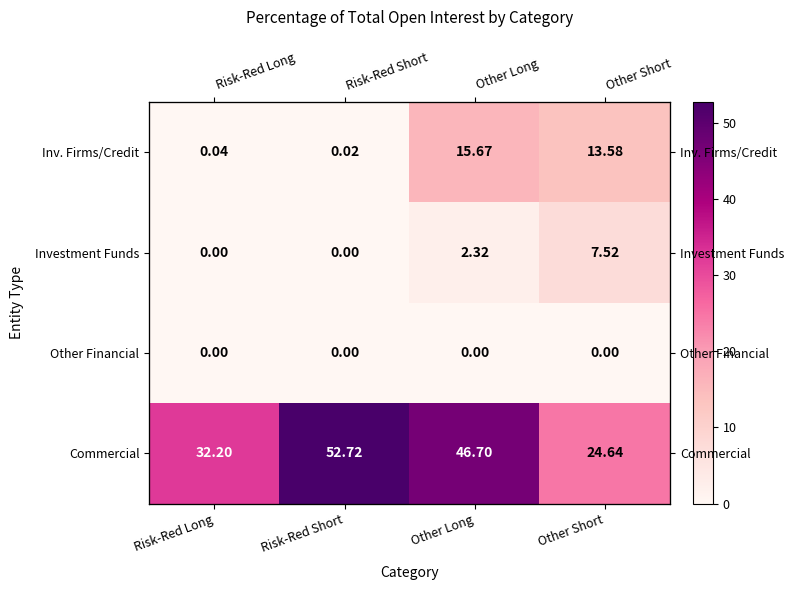

What is the spread (max minus min) of values at Risk-Red Short?

52.7